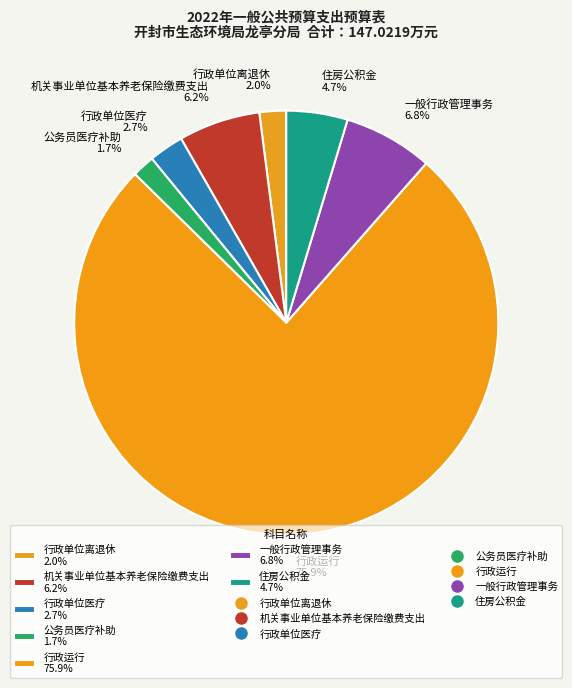

Is there any slice that represents more than half of the pie?

Yes